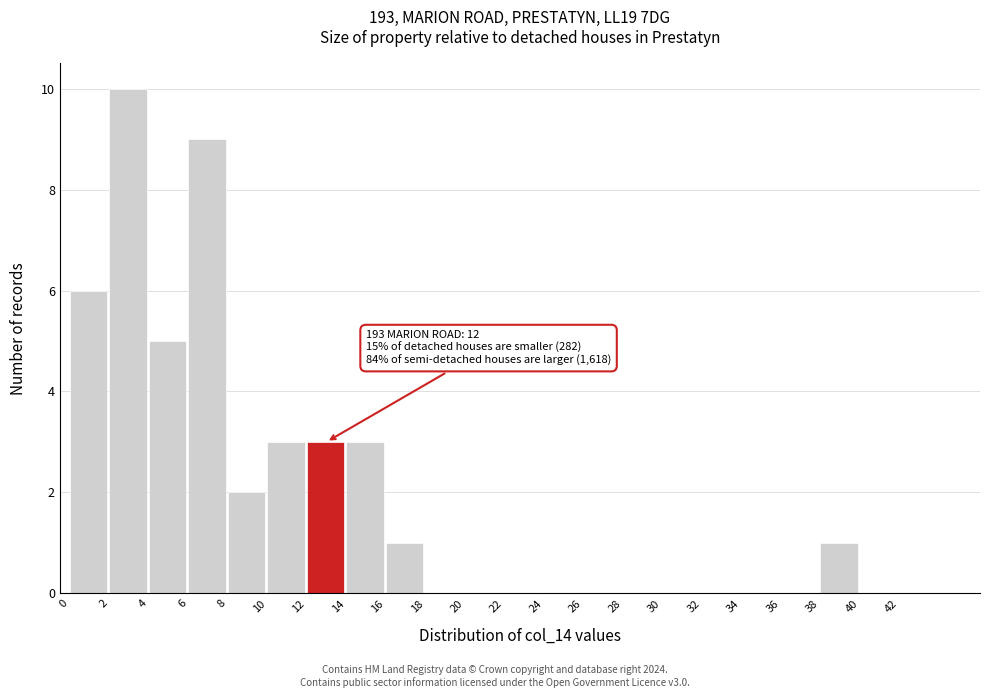

Which range on the x-axis has the tallest bar?

2 to 4